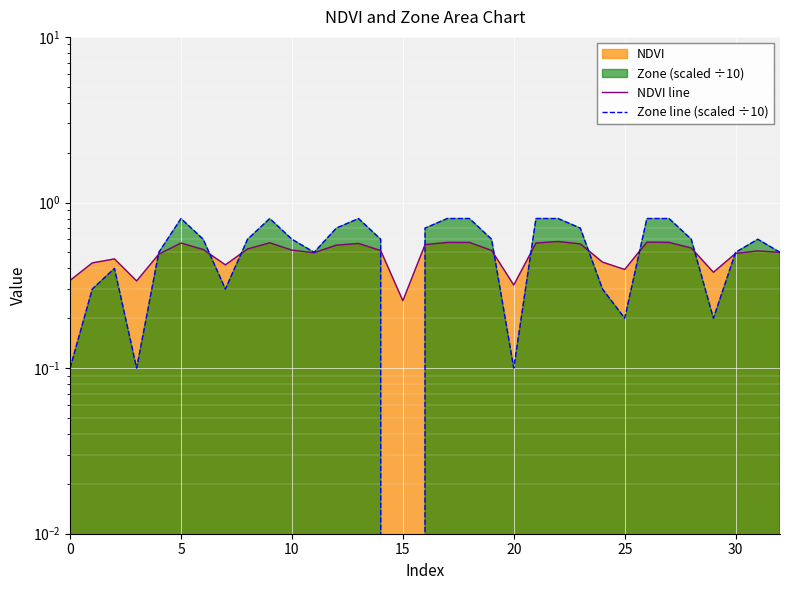

Is it true that Zone line (scaled ÷10) equals 1.2 at 13?

False